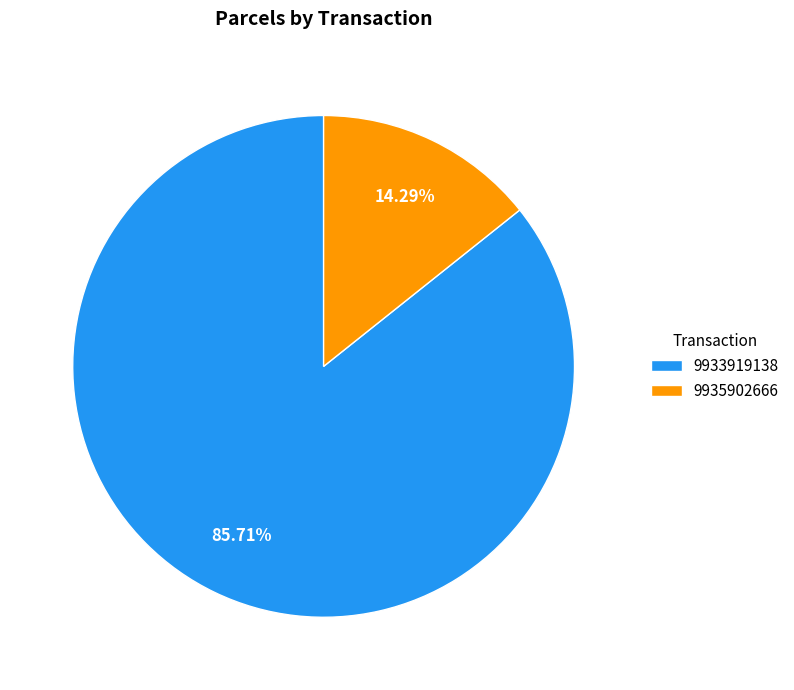

Is there any slice that represents more than half of the pie?

Yes